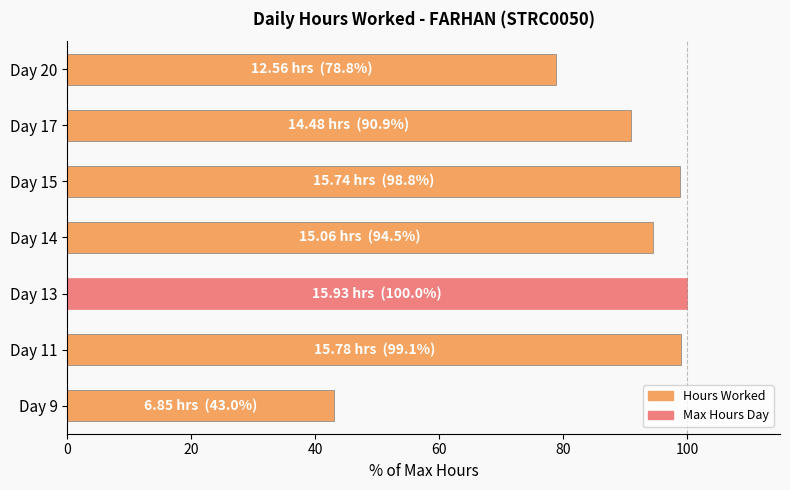

Is it true that the value at Day 20 is 78.8?

True